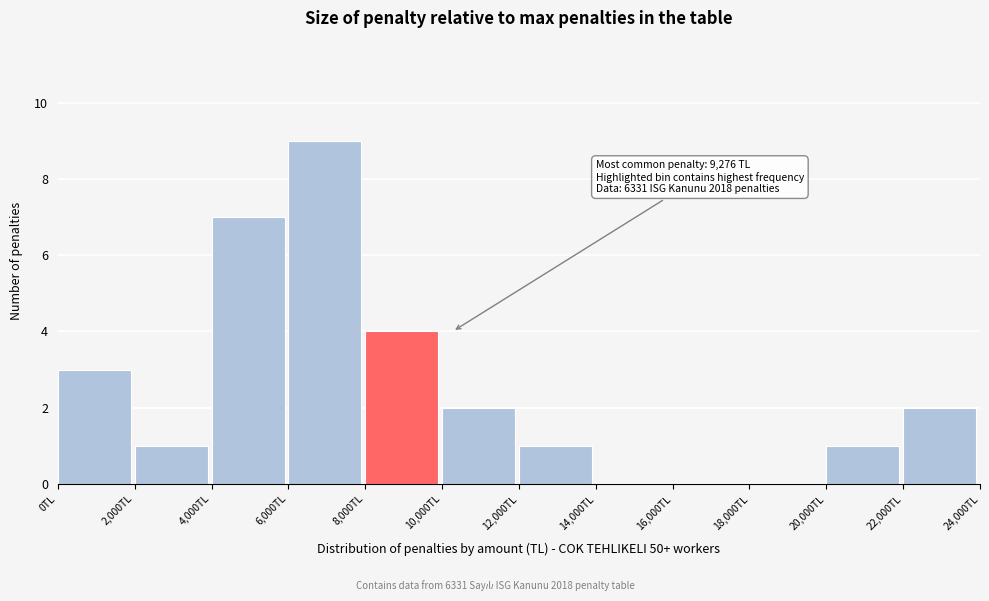

Which range on the x-axis has the tallest bar?

6000 to 8000